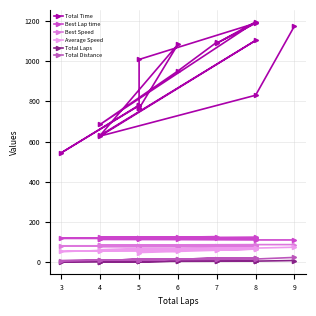

The Total Distance series shows 36.7 at 9. True or false?

False